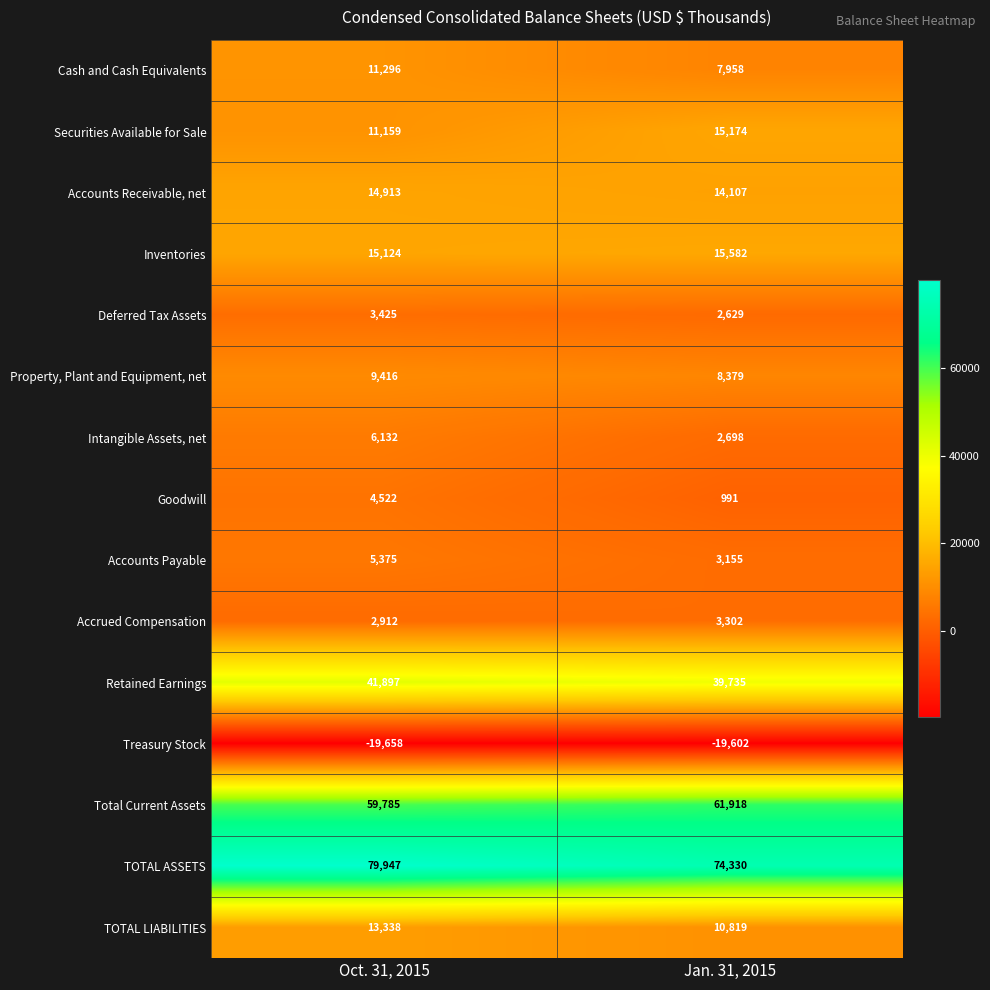

Which series has the largest total across all categories?

TOTAL ASSETS